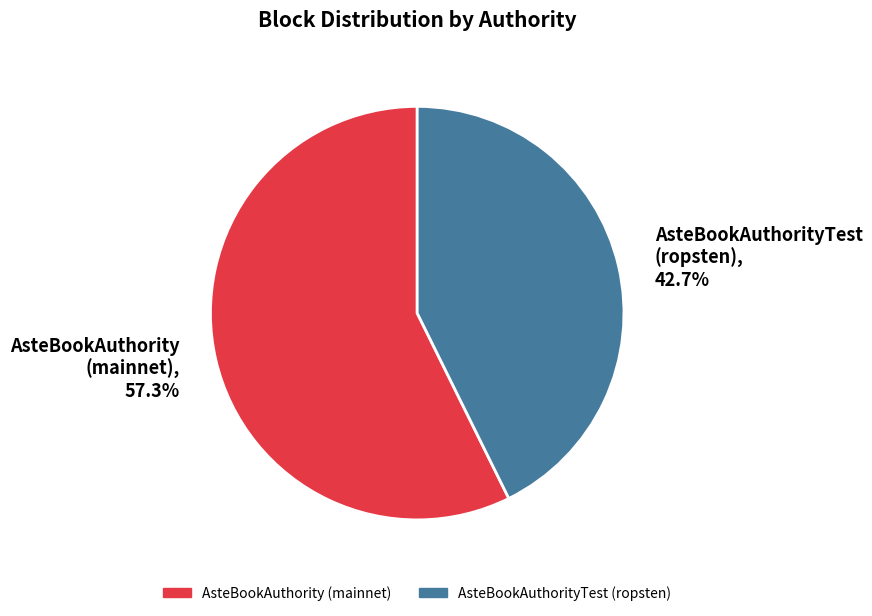

How many segments does this pie chart have?

2